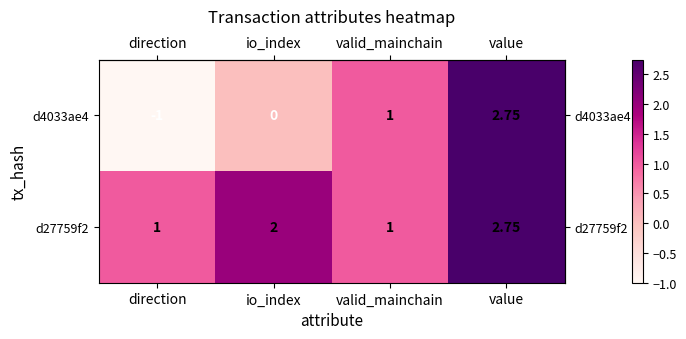

At which category is the sum across all series the highest?

value